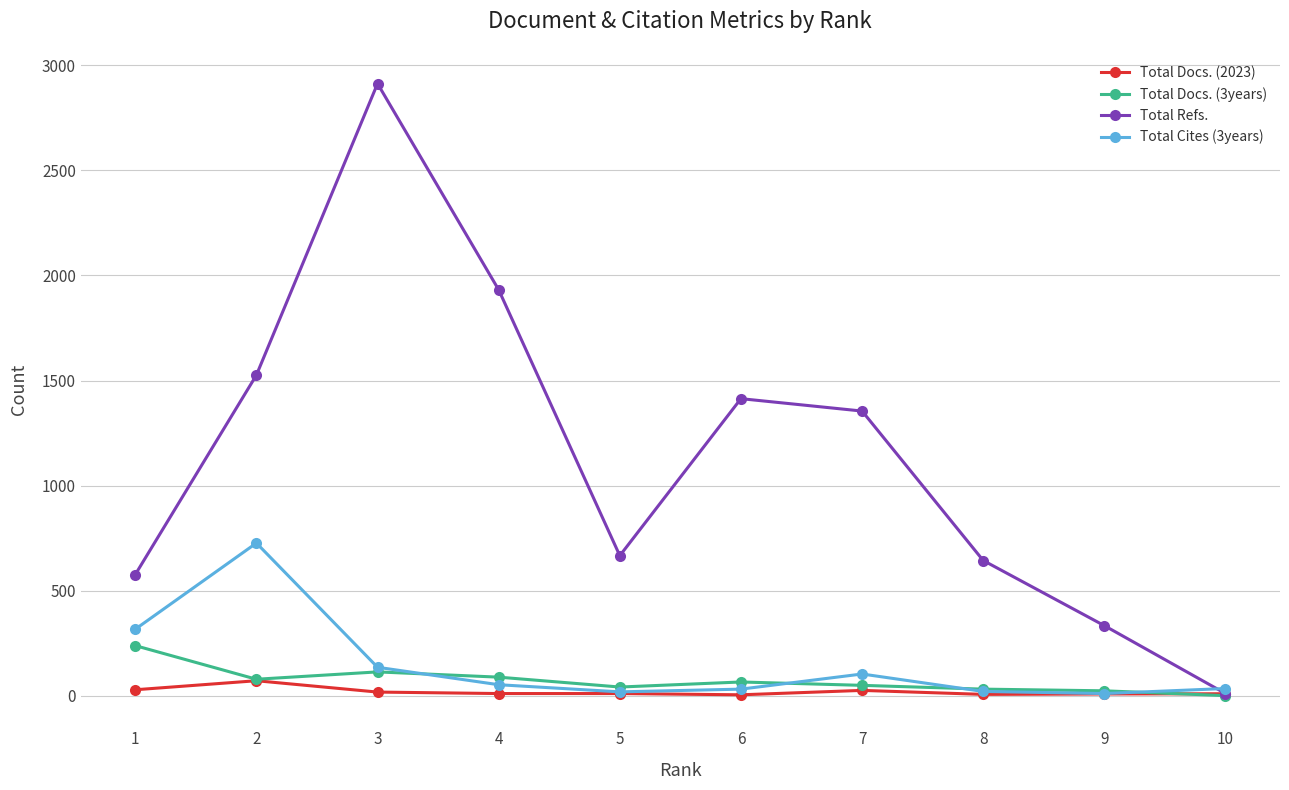

The value of Total Refs. at 2 is 1526. True or false?

True